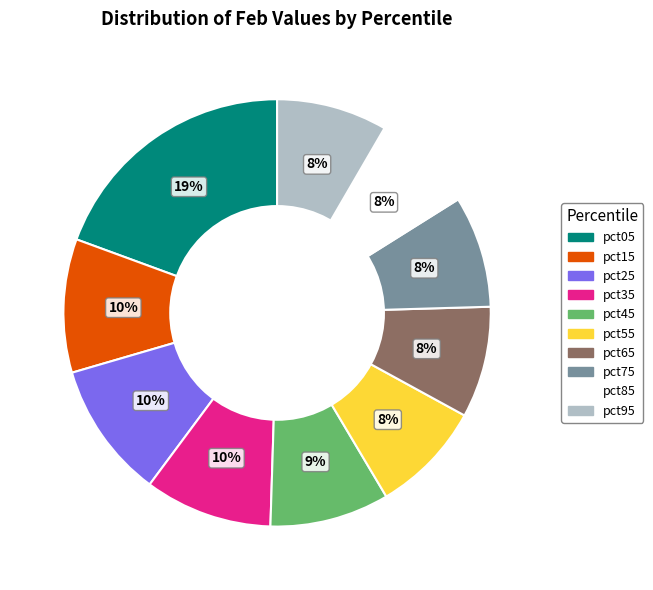

What percentage is the pct85 slice, to the nearest percent?

8%